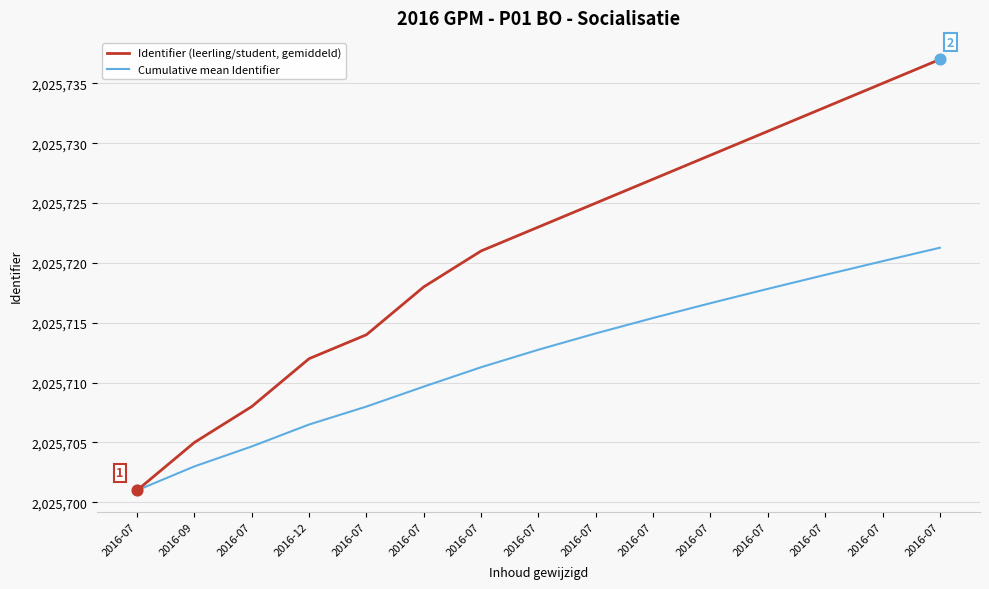

Is this an area chart (filled region under the line)?

No